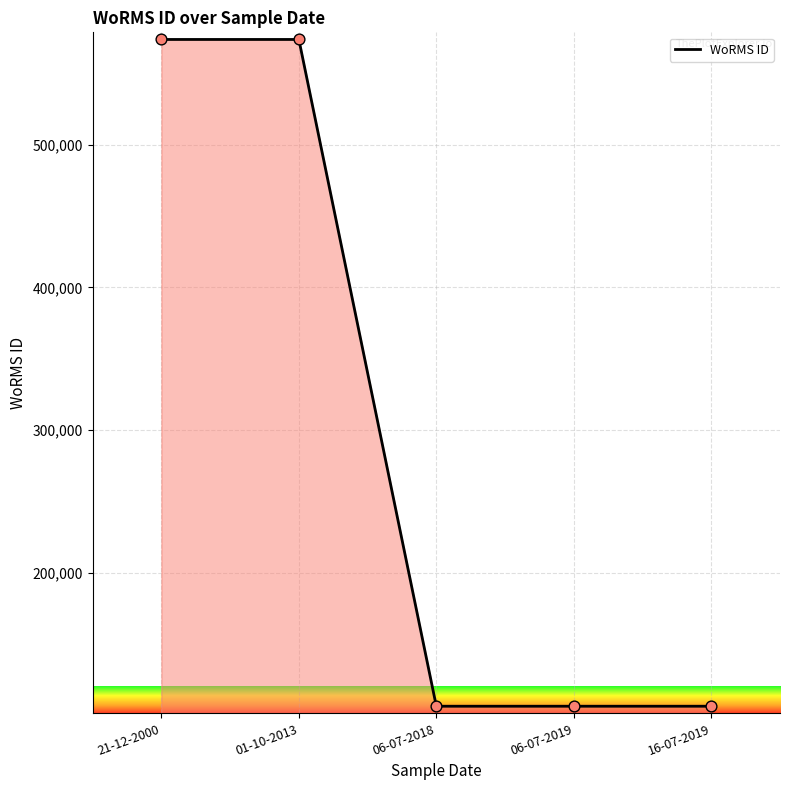

What is the change in value from 21-12-2000 to 16-07-2019?

-467672